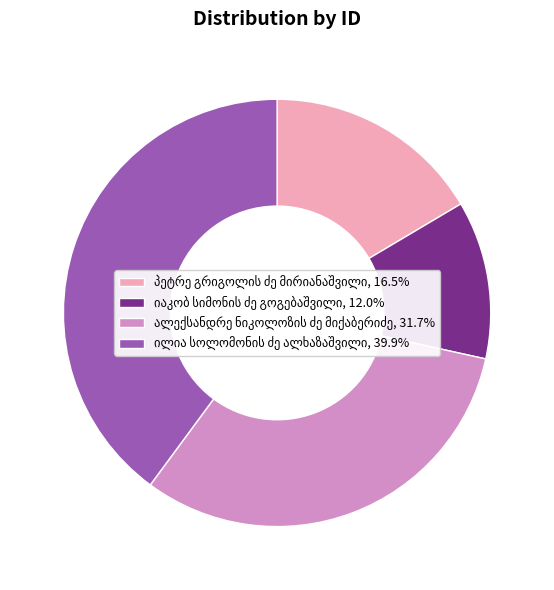

Is there any slice that represents more than half of the pie?

No